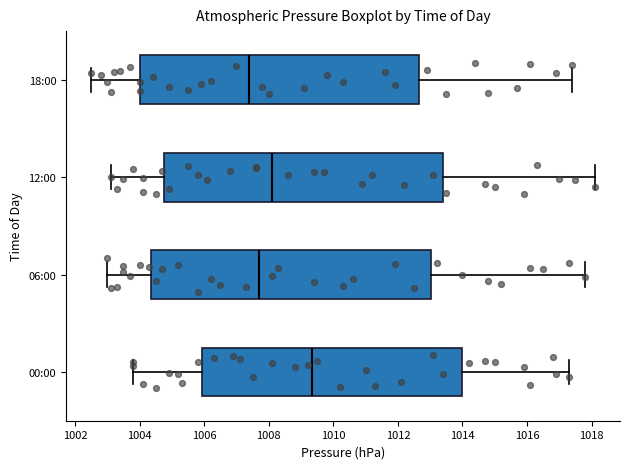

Reading bottom to top, read every box against the x-axis: the position of its median line, the range the box covers, and the ends of its whiskers. The values are not printed on the chart, so give them approximately, as read against the axis.

00:00: median 1009.4, box 1006.0 to 1014.0, whiskers 1003.8 to 1017.4
06:00: median 1007.8, box 1004.4 to 1013.0, whiskers 1003.0 to 1017.8
12:00: median 1008.2, box 1004.8 to 1013.4, whiskers 1003.2 to 1018.2
18:00: median 1007.4, box 1004.0 to 1012.6, whiskers 1002.6 to 1017.4